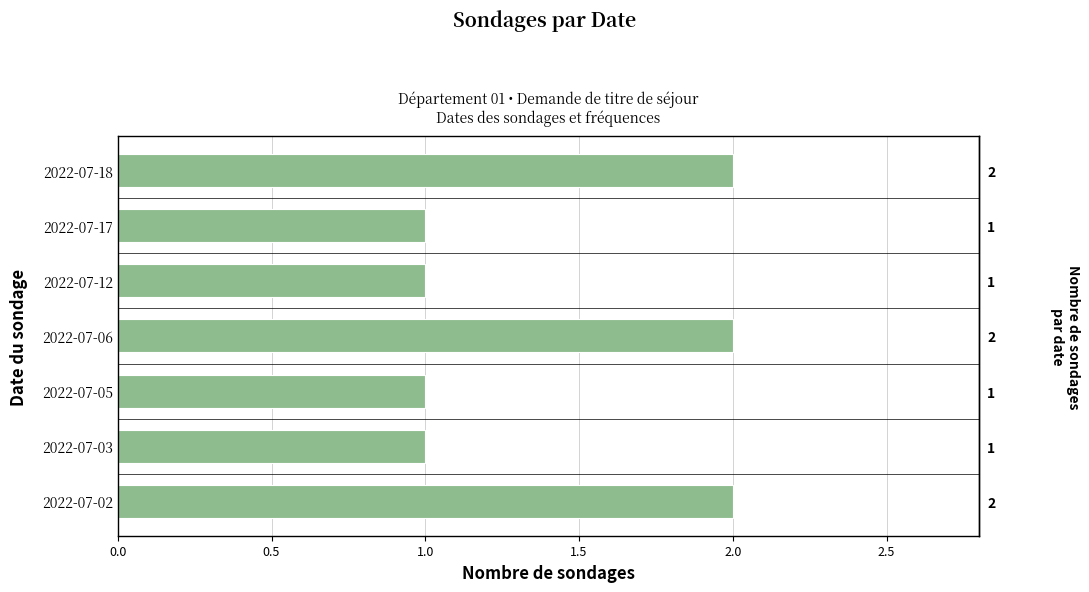

What is the sum of the values at 2022-07-02 and 2022-07-03?

3